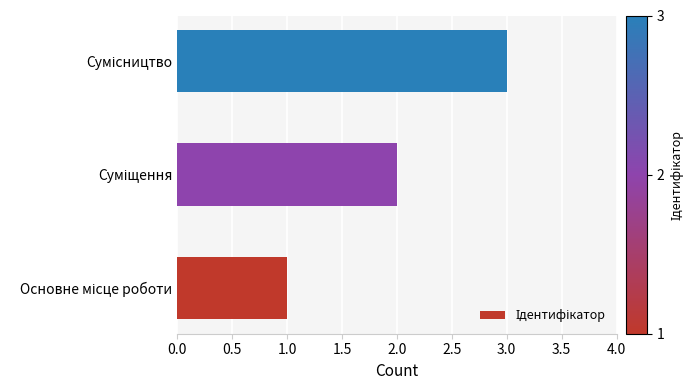

What is the maximum value shown in the chart?

3